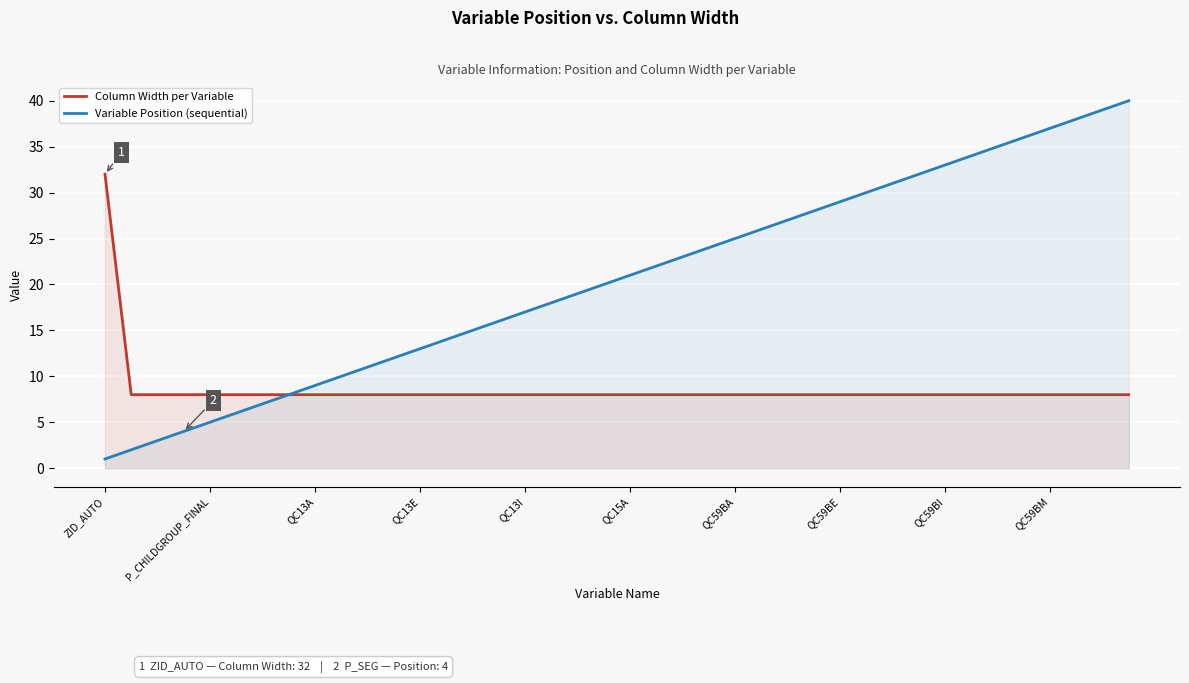

Reading left to right, what are all the values shown in this chart?

Column Width per Variable: 32	8	8	8	8	8	8	8	8	8	8	8	8	8	8	8	8	8	8	8	8	8	8	8	8	8	8	8	8	8	8	8	8	8	8	8	8	8	8	8
Variable Position (sequential): 1	2	3	4	5	6	7	8	9	10	11	12	13	14	15	16	17	18	19	20	21	22	23	24	25	26	27	28	29	30	31	32	33	34	35	36	37	38	39	40